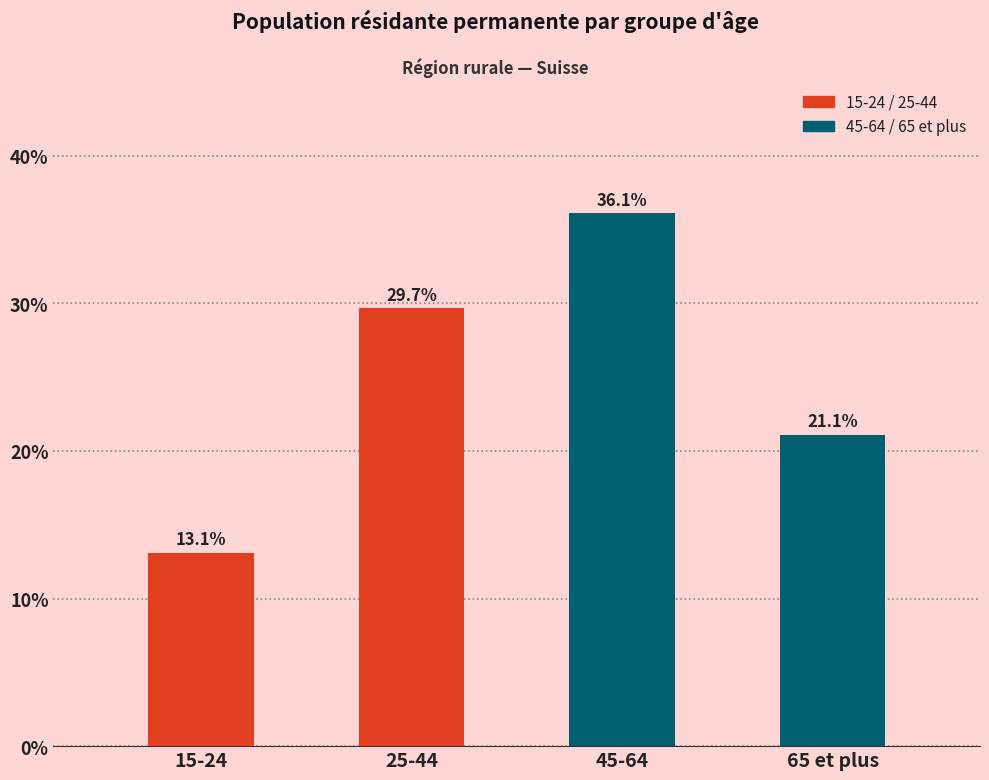

Reading left to right, extract all data points from this chart.

15-24=13.1	25-44=29.7	45-64=36.1	65 et plus=21.1